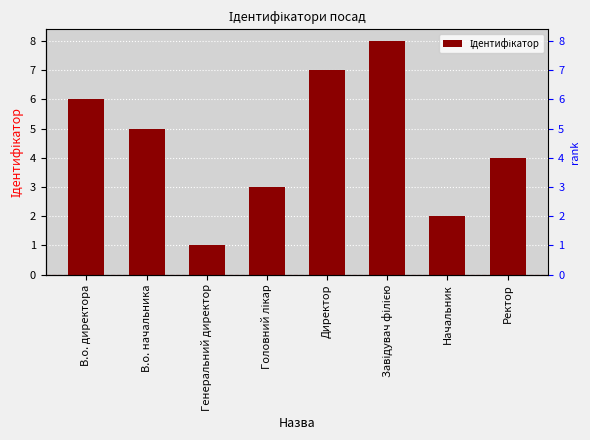

Count the number of data series in this chart.

1